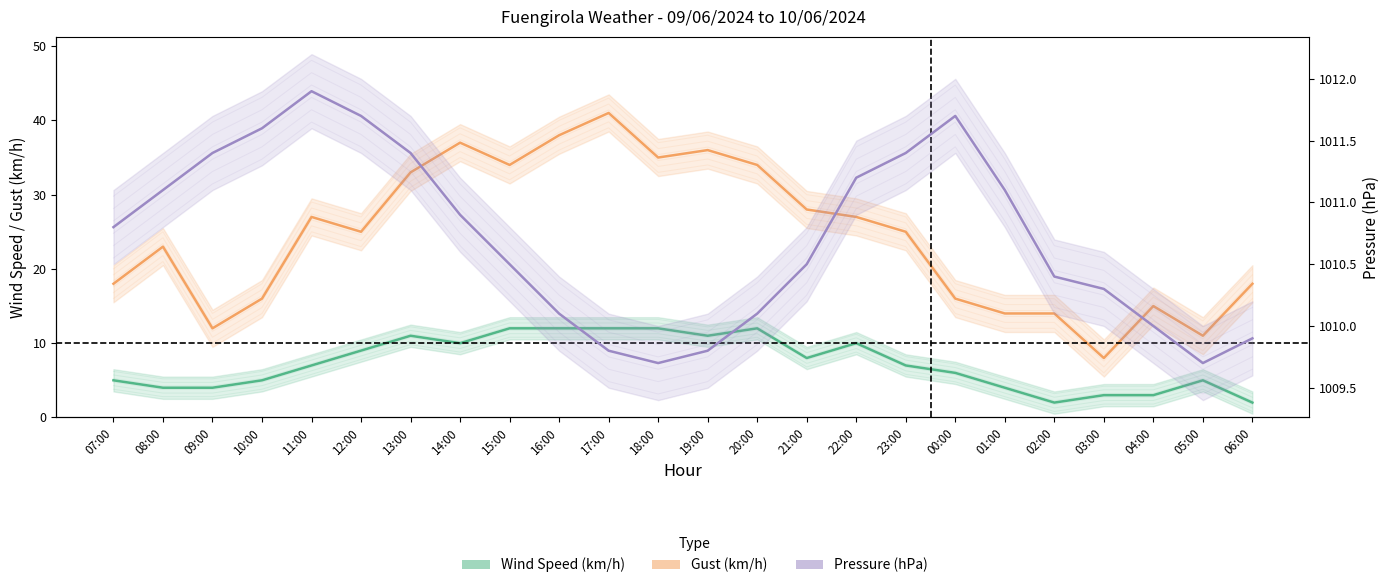

What is the difference between the Wind Speed (km/h) values at 12:00 and 02:00?

7.0